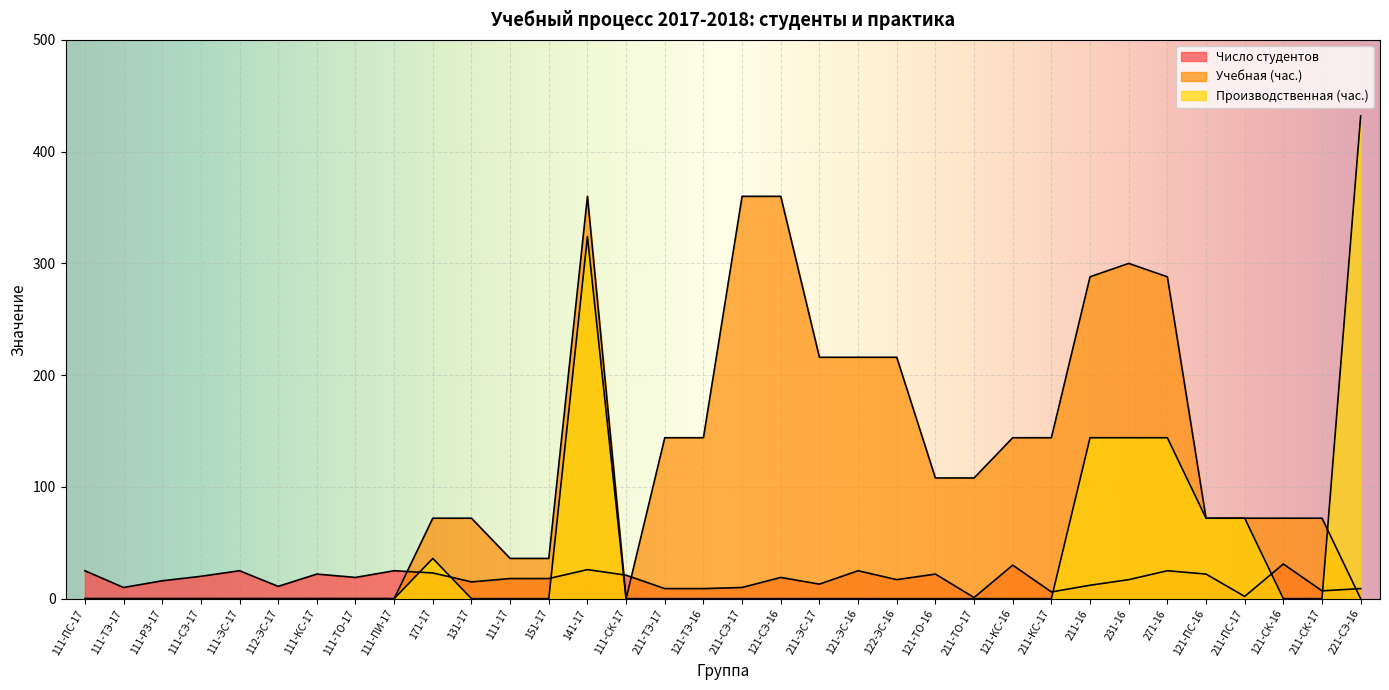

What is the average value of the Учебная (час.) series?

115